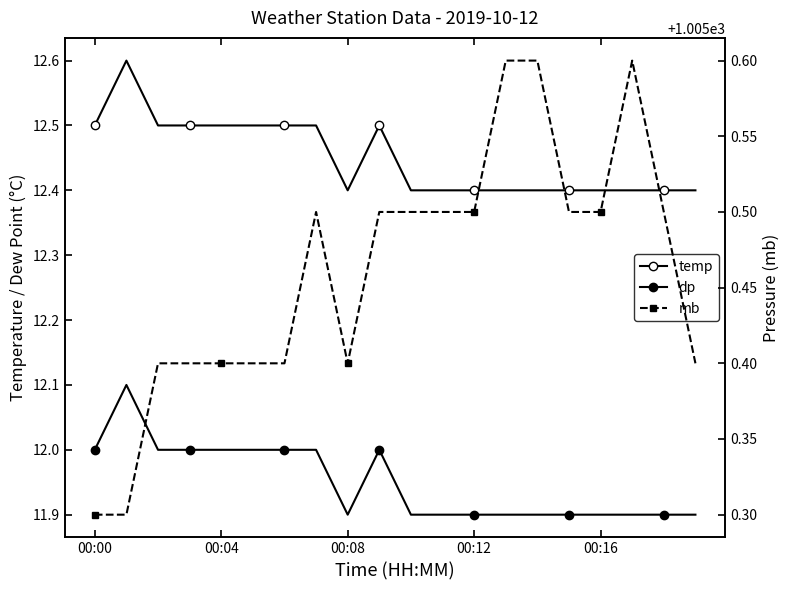

What is the minimum value shown in the chart?

11.9